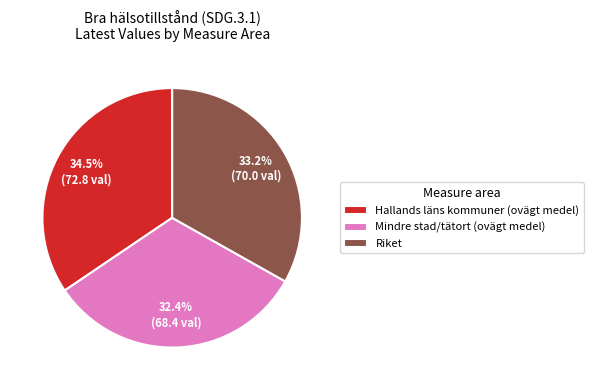

Which slice is the largest?

Hallands läns kommuner (ovägt medel)